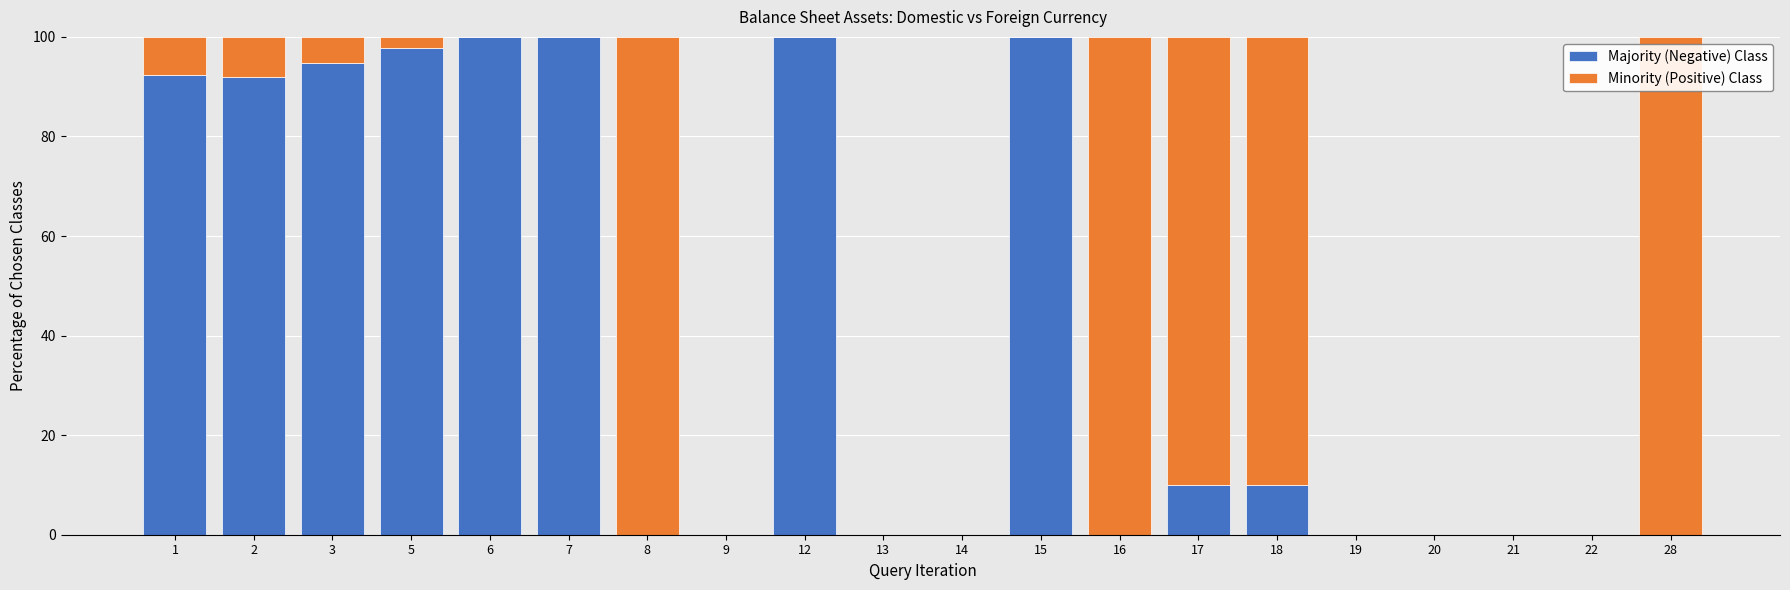

What are all the series names shown in the legend?

Majority (Negative) Class, Minority (Positive) Class